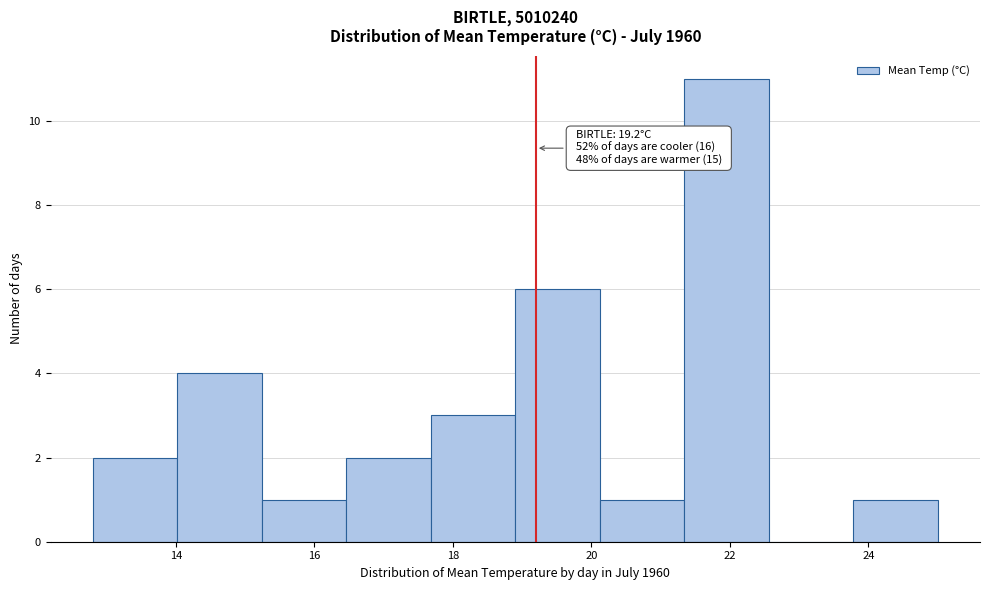

Which range on the x-axis has the tallest bar?

21.34 to 22.56